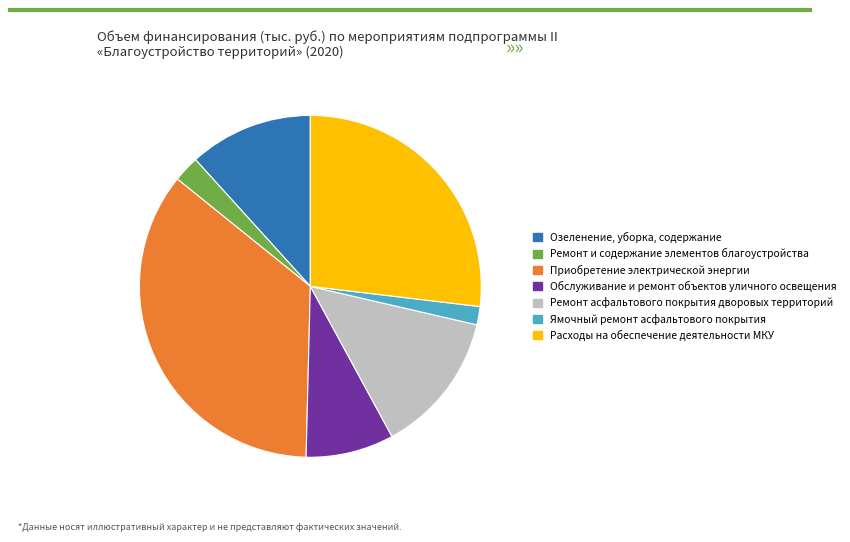

Is there a majority slice in this chart?

No